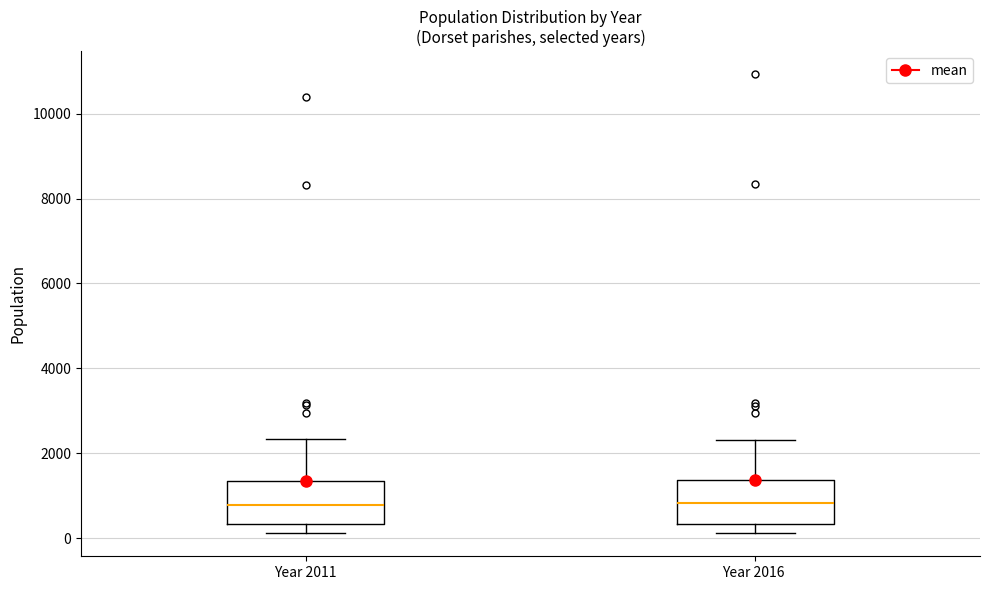

Where does the median line of the box for Year 2011 sit on the y-axis? The values are not printed on the chart, so give them approximately, as read against the axis.

800